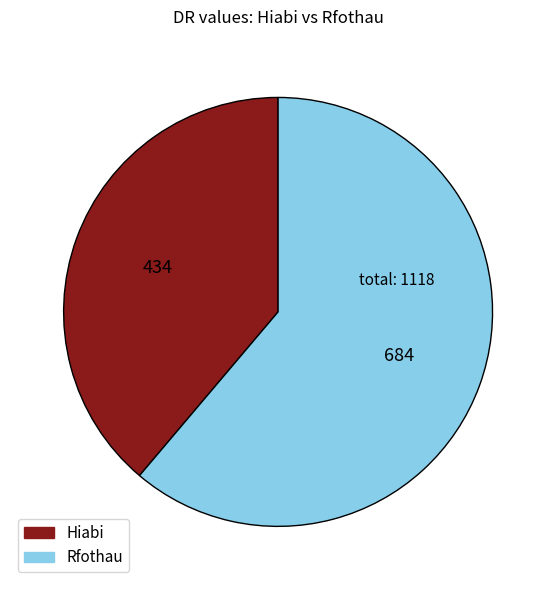

Rank the categories by value from lowest to highest.

Hiabi, Rfothau